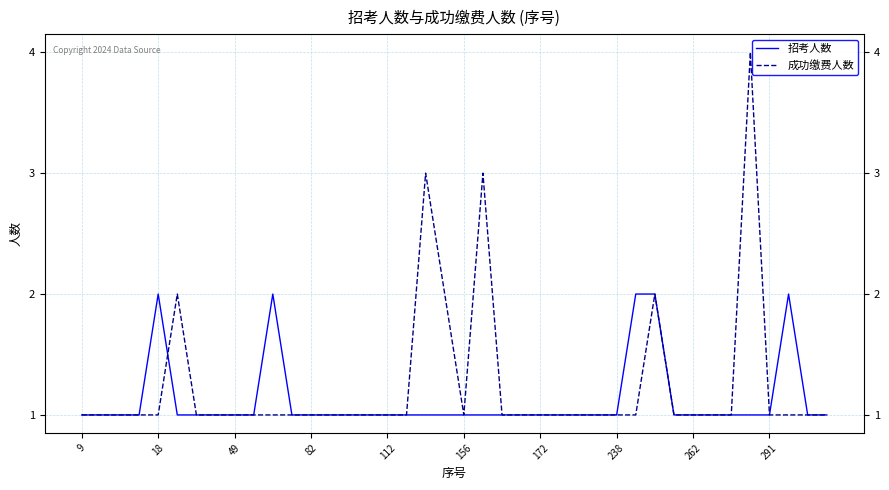

Rank the series by their maximum value, from highest to lowest.

成功缴费人数, 招考人数